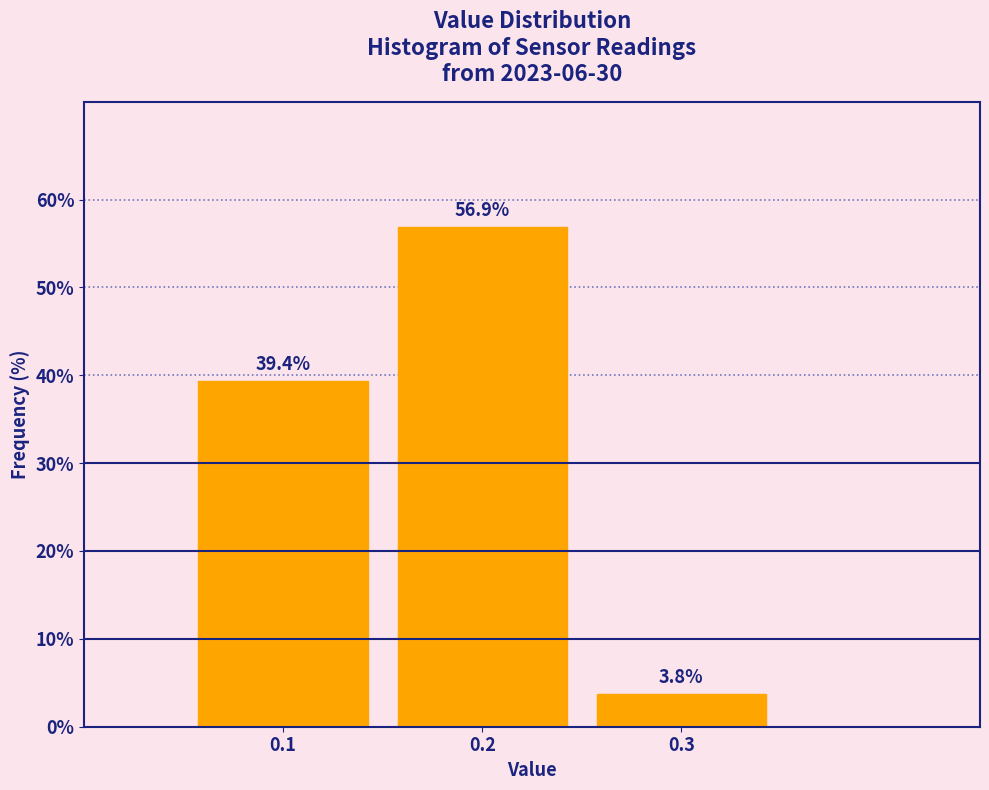

Reading left to right, list every bar in this chart as the range it spans on the x-axis followed by its height.

0.05 to 0.15: 39.4
0.15 to 0.25: 56.9
0.25 to 0.35: 3.8